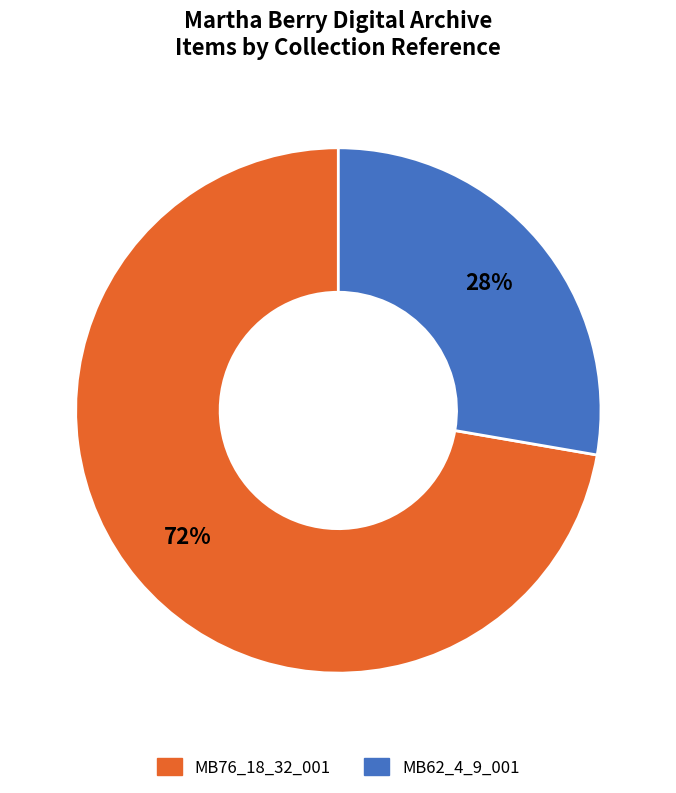

To the nearest percent, what is the average slice percentage?

50%